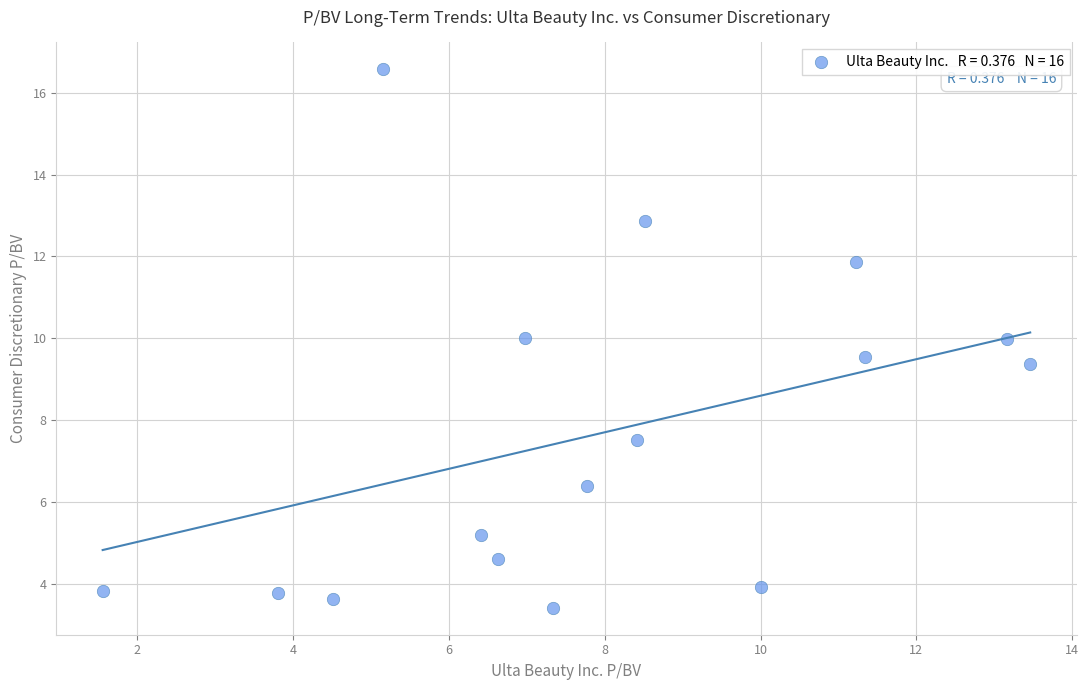

What Y value in the scatter plot is closest to 9?

9.4